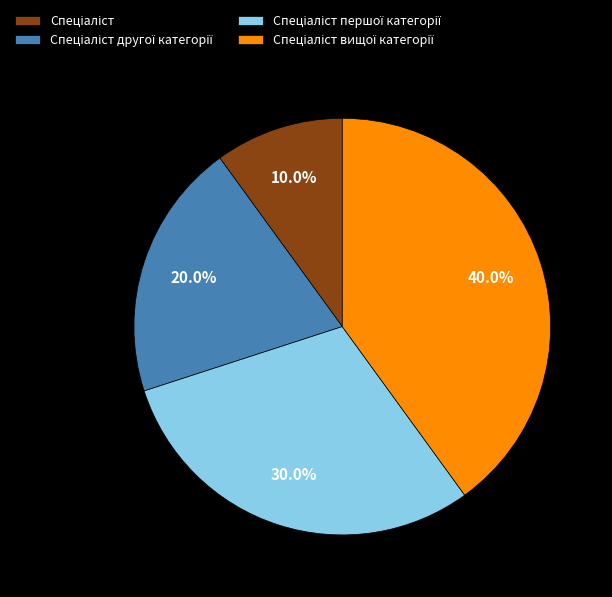

Is there a majority slice in this chart?

No